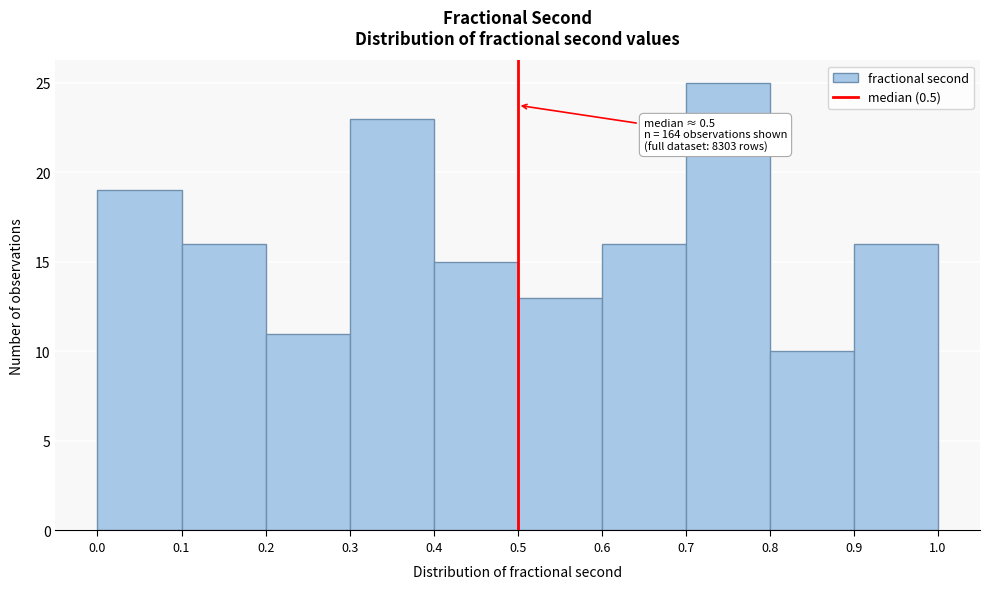

Over which range of the x-axis is the bar tallest?

0.7 to 0.8